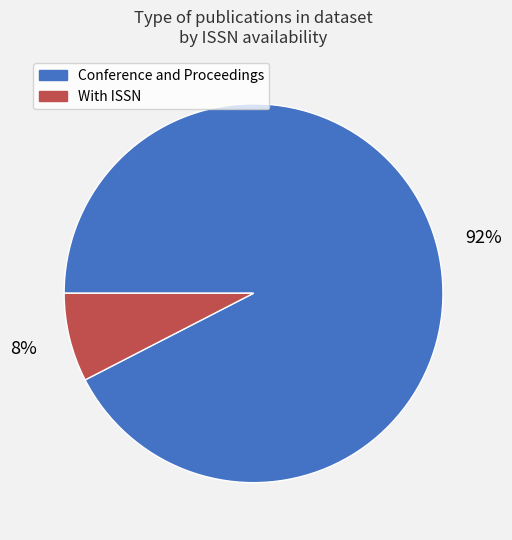

Which has a higher value, Conference and Proceedings or With ISSN?

Conference and Proceedings